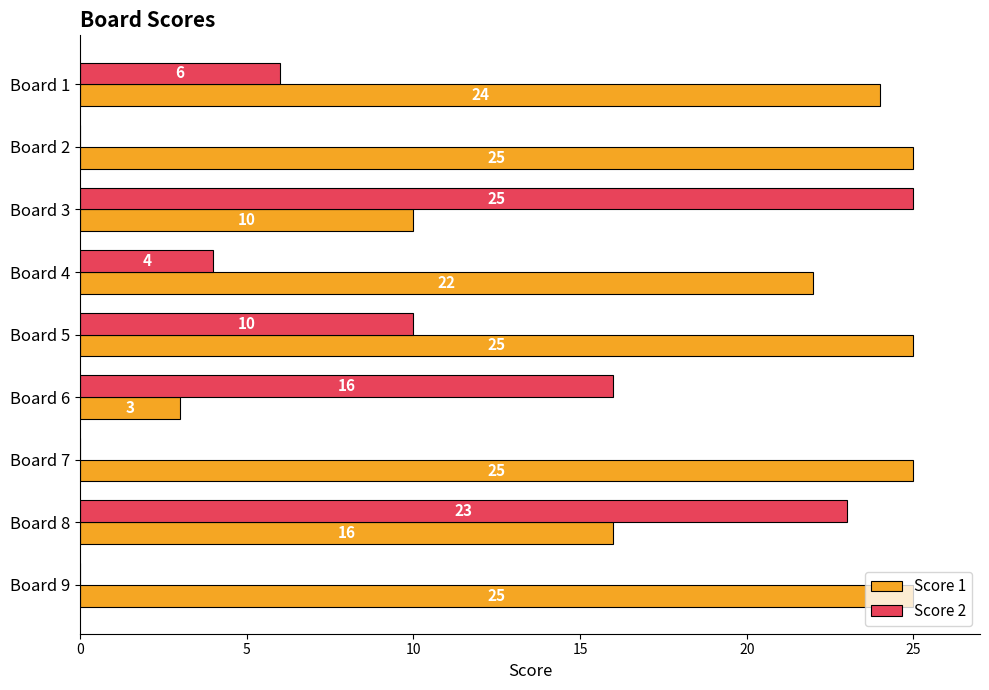

At which category is the sum across all series the highest?

Board 8